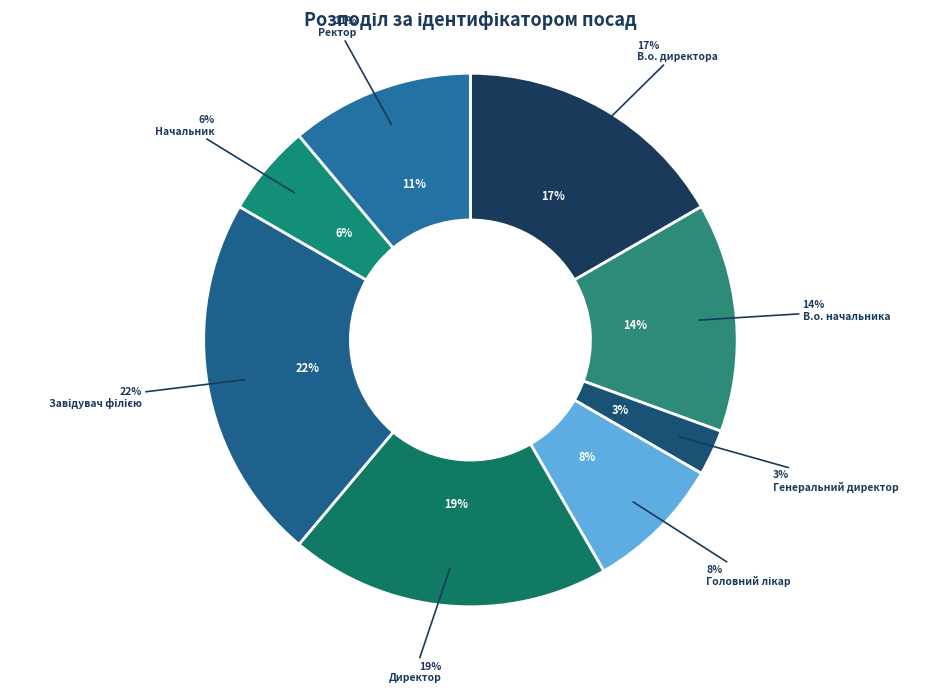

To the nearest percent, what is the average slice percentage?

12%